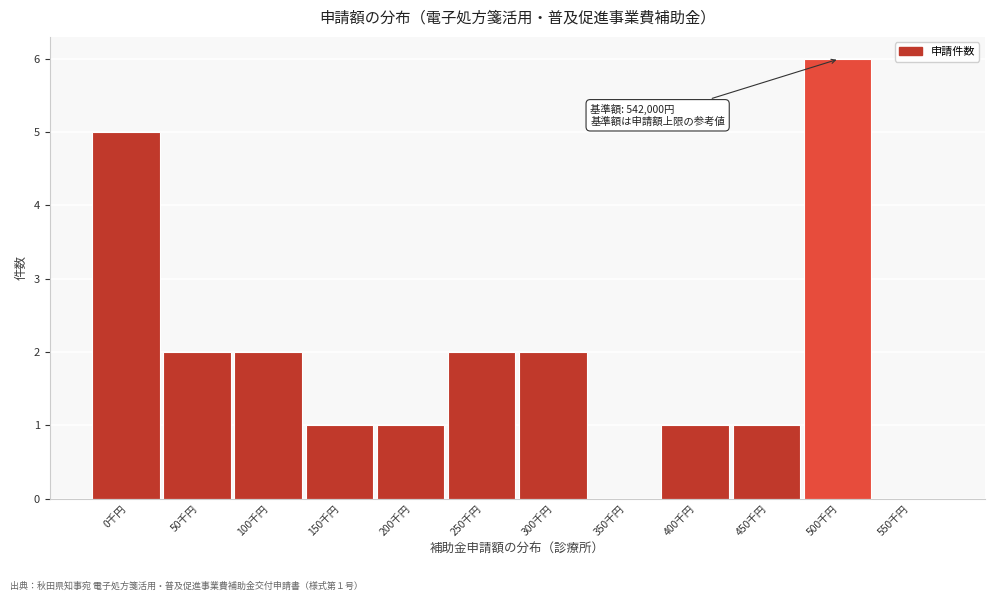

Reading left to right, list all the values displayed in this chart.

0千円=5	50千円=2	100千円=2	150千円=1	200千円=1	250千円=2	300千円=2	350千円=0	400千円=1	450千円=1	500千円=6	550千円=0